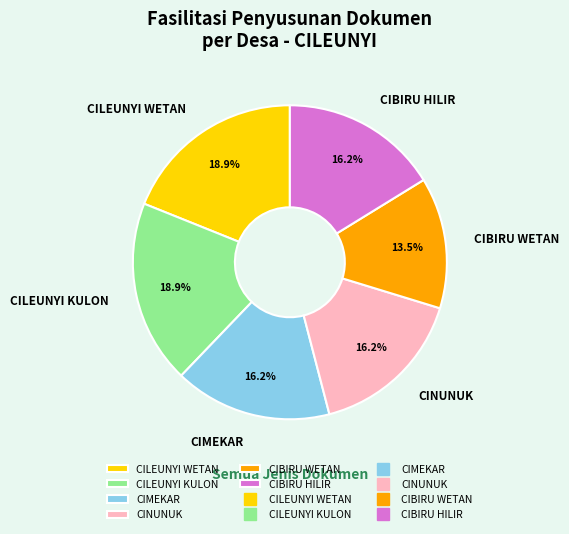

To the nearest percent, what percentage of the pie is CIBIRU HILIR?

16%